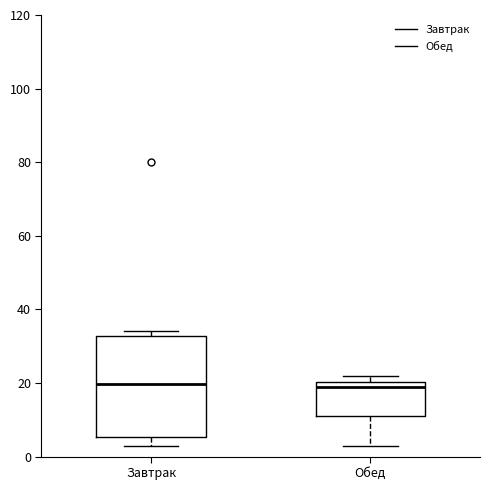

Comparing the boxes themselves (not the whiskers), which one is the tallest?

Завтрак